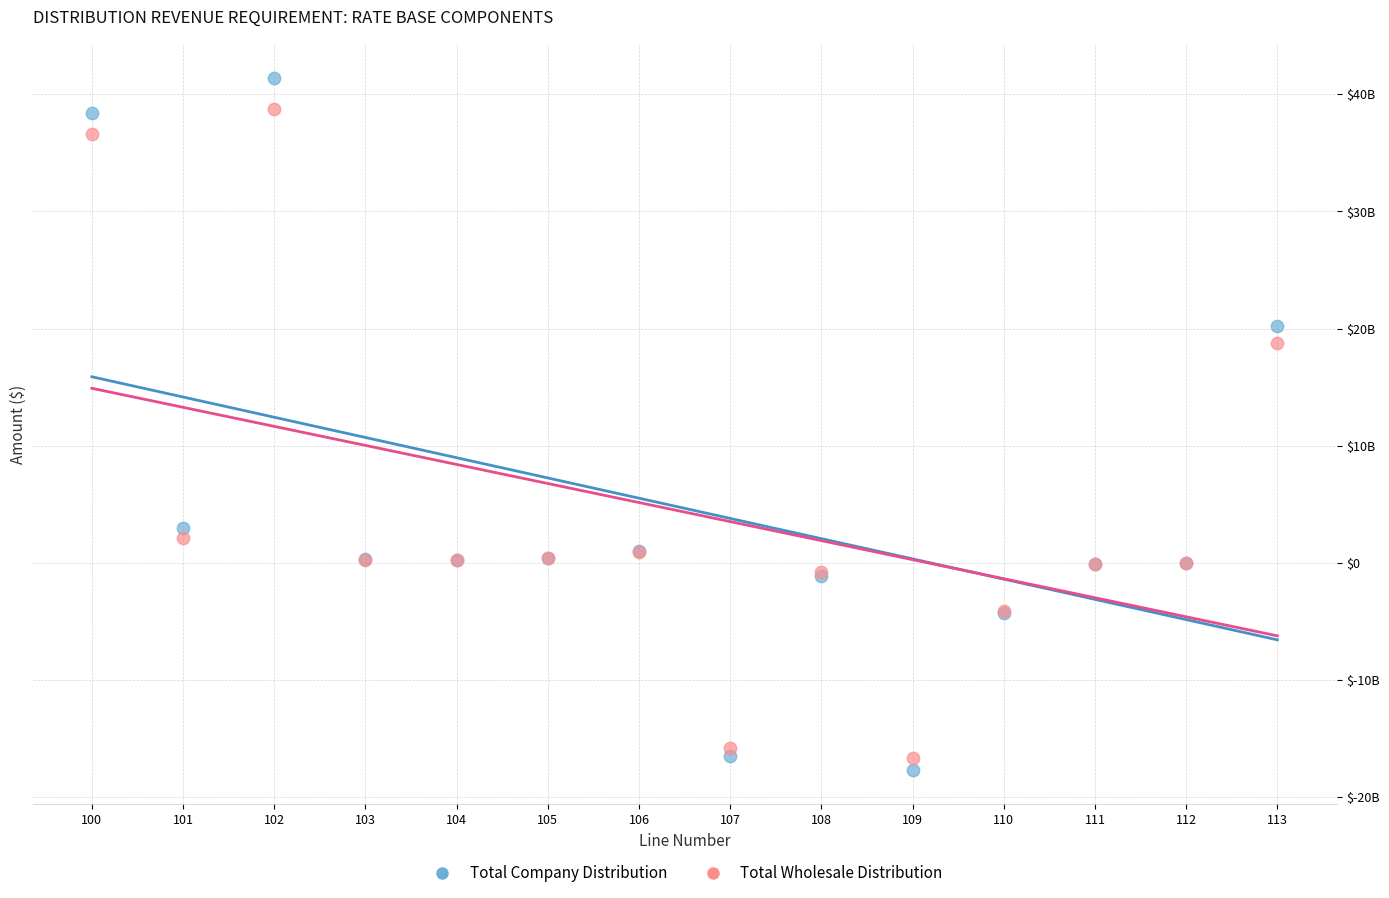

What are all the series names shown in the legend?

Total Company Distribution, Total Wholesale Distribution